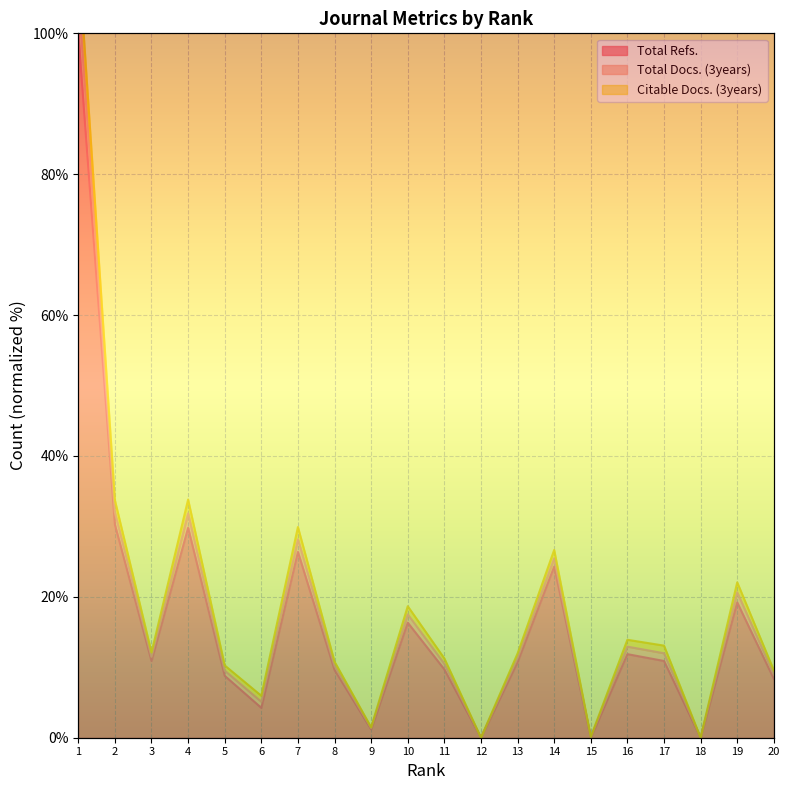

How many data points in Total Refs. are above 10?

11